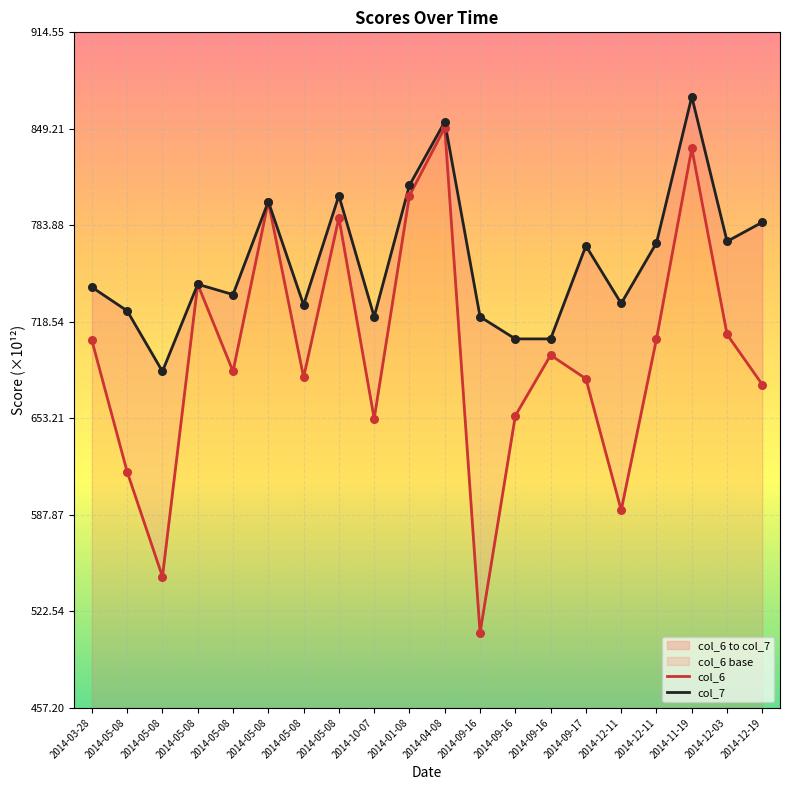

Which series has the largest Y range (max minus min)?

col_6